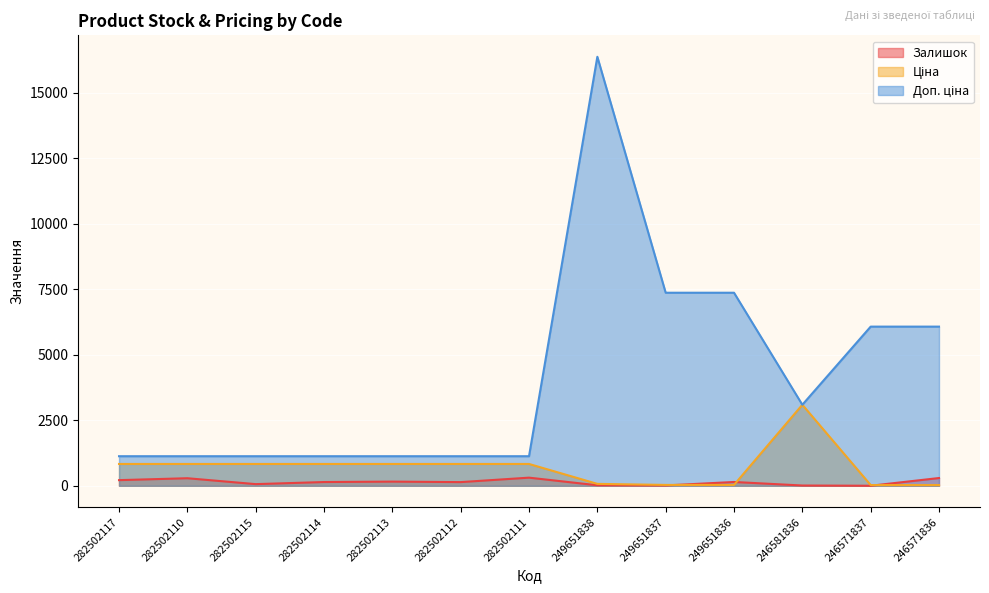

How many data points in Ціна are above 832?

8